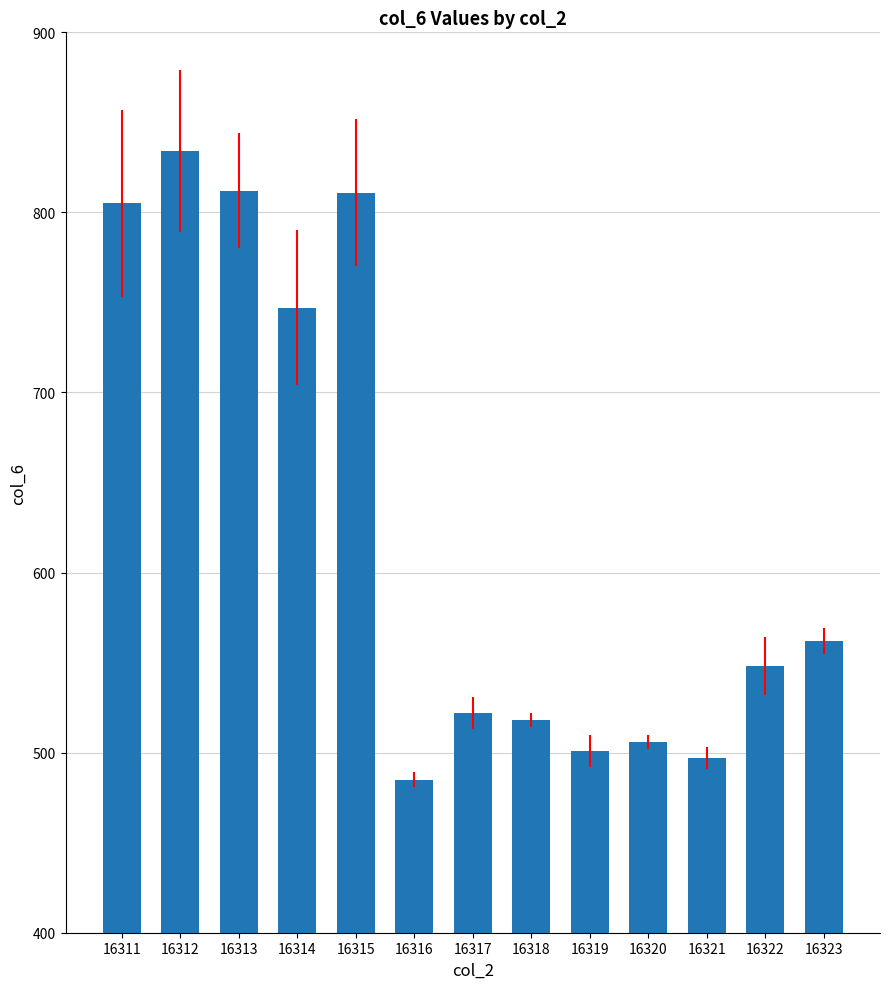

At which label does the data first exceed 548?

16311